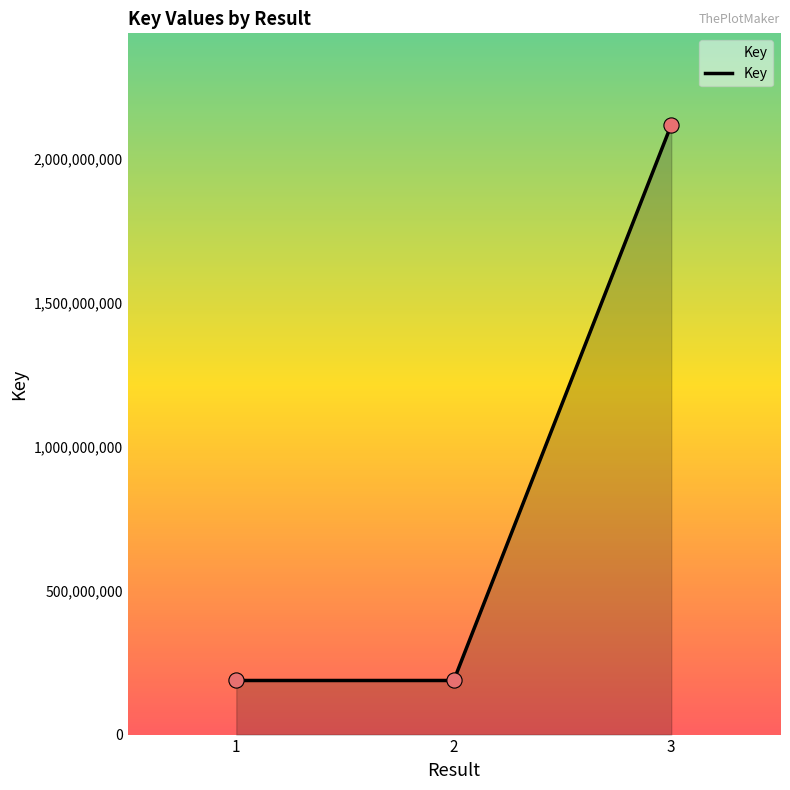

What is the change in value from 1 to 3?

+1931875600